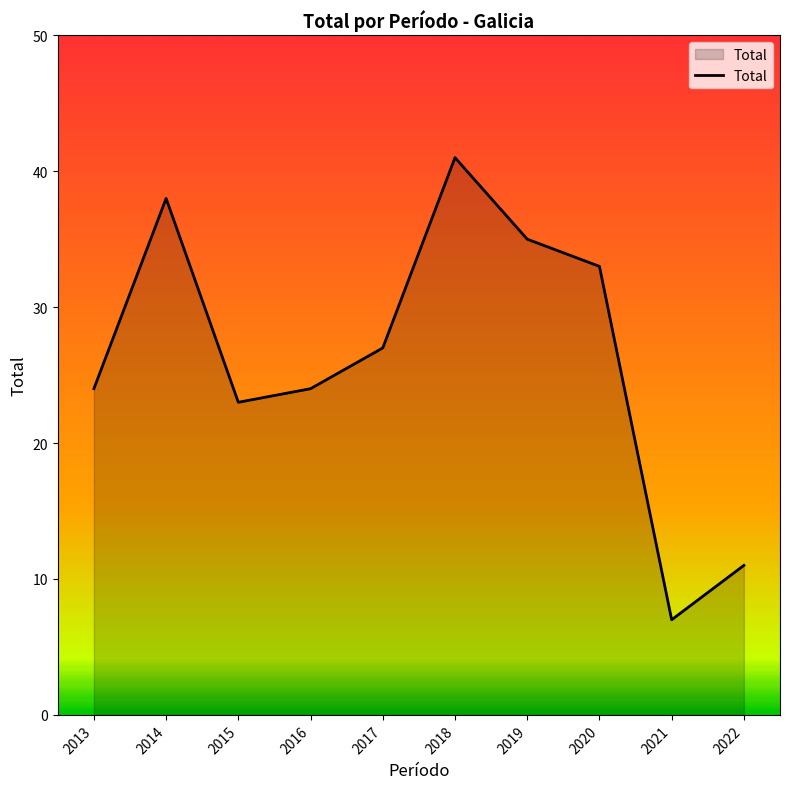

What is the maximum value shown in the chart?

41